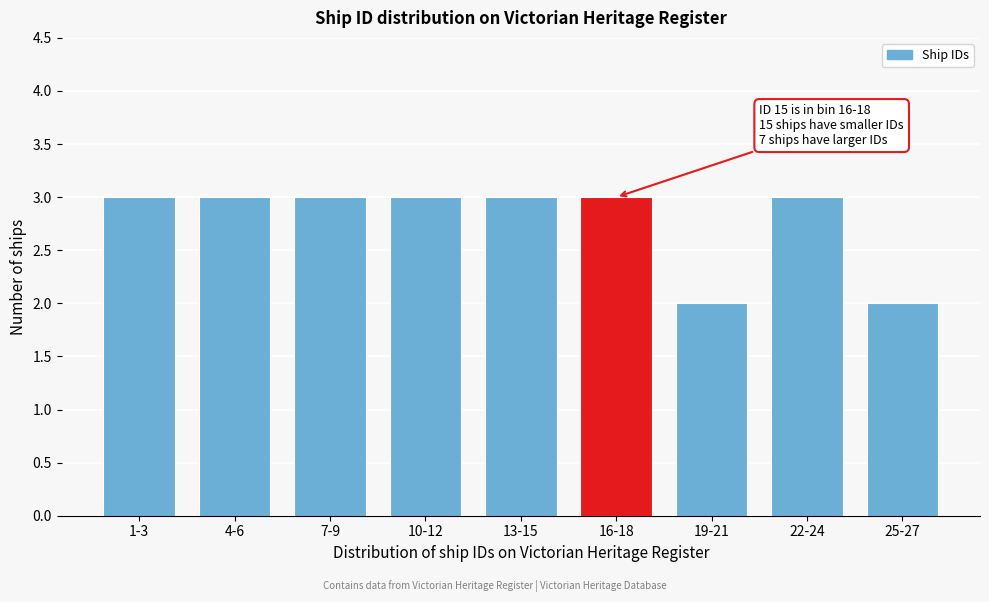

Reading left to right, list all the values displayed in this chart.

1-3=3	4-6=3	7-9=3	10-12=3	13-15=3	16-18=3	19-21=2	22-24=3	25-27=2